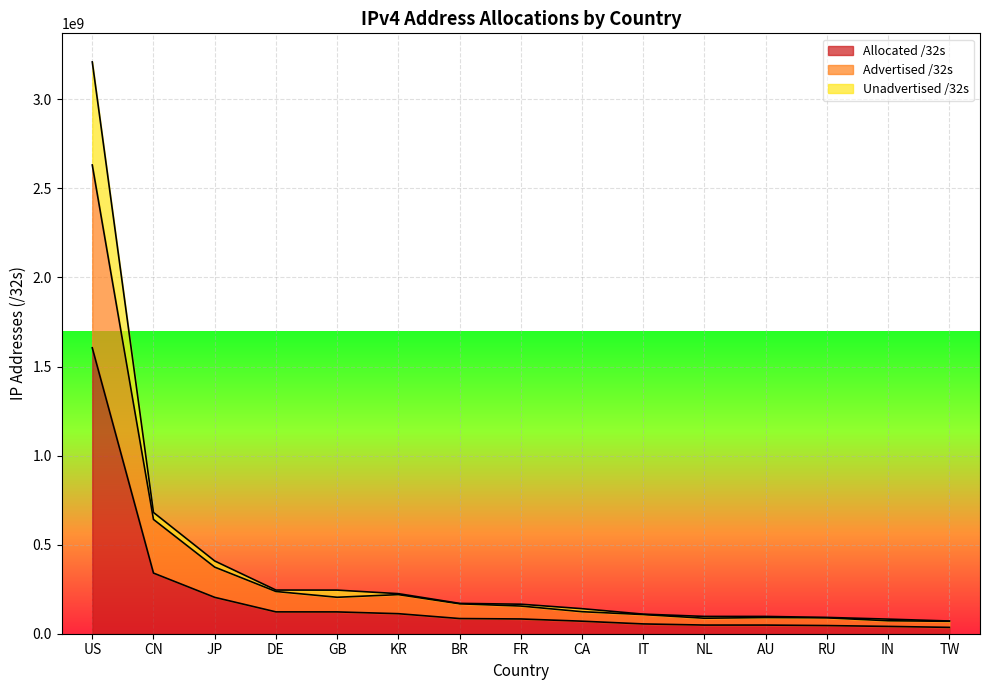

Rank the categories by Allocated /32s value from lowest to highest.

TW, IN, RU, AU, NL, IT, CA, FR, BR, KR, GB, DE, JP, CN, US